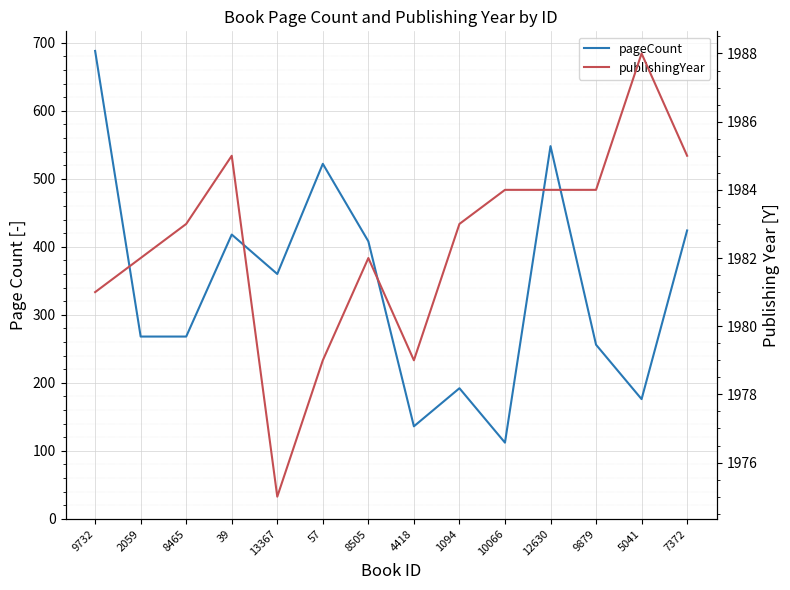

Which has a higher value, 9732 or 2059?

9732